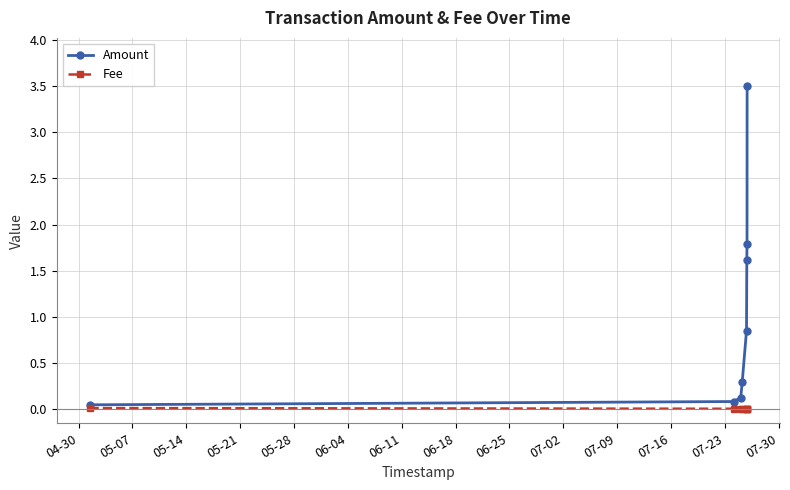

Does the chart have visible grid lines?

Yes